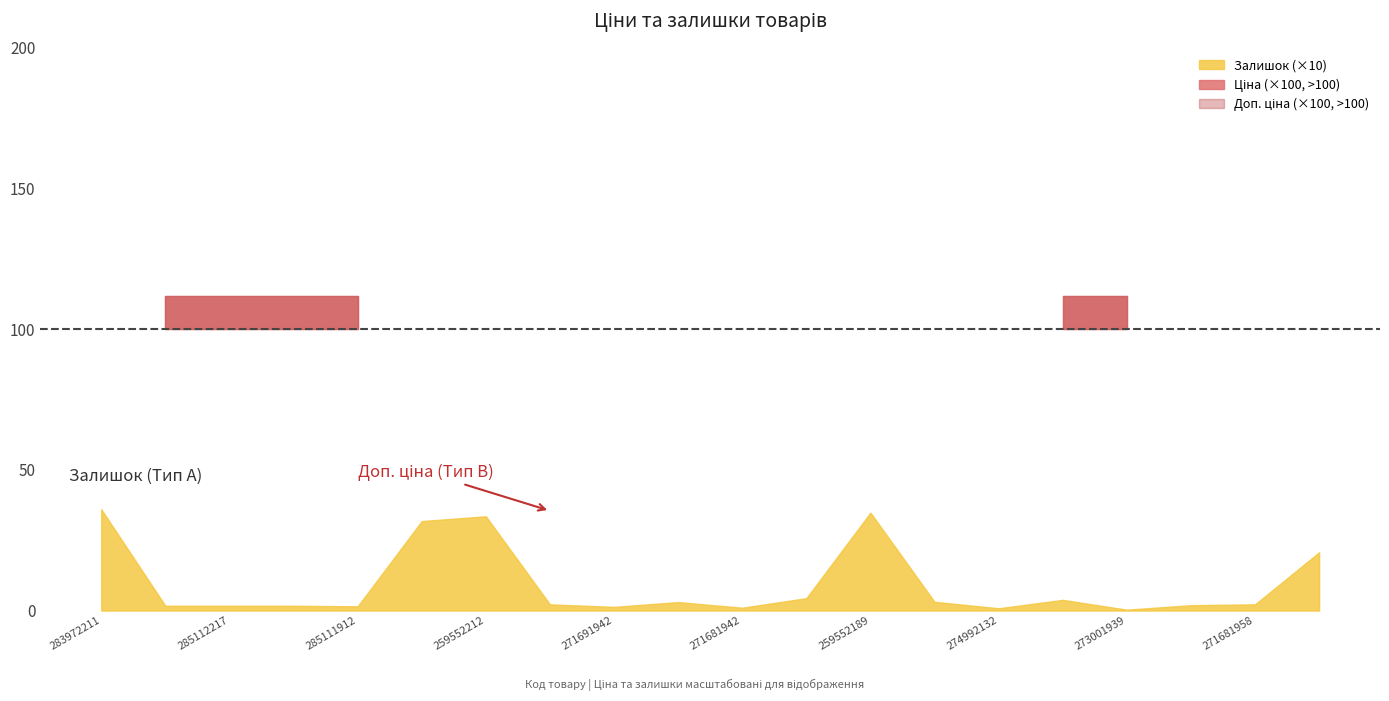

How many interior local peaks does the Ціна series have?

1